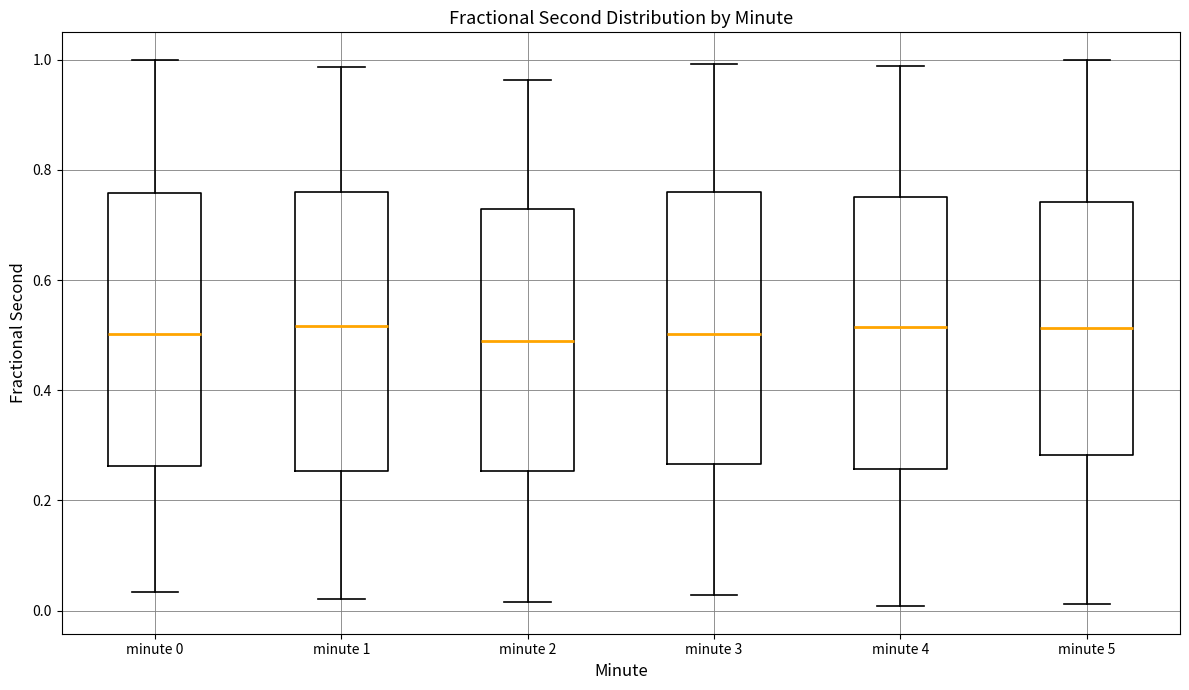

Where is the lower edge of the box for minute 3 on the y-axis? The values are not printed on the chart, so give them approximately, as read against the axis.

0.26